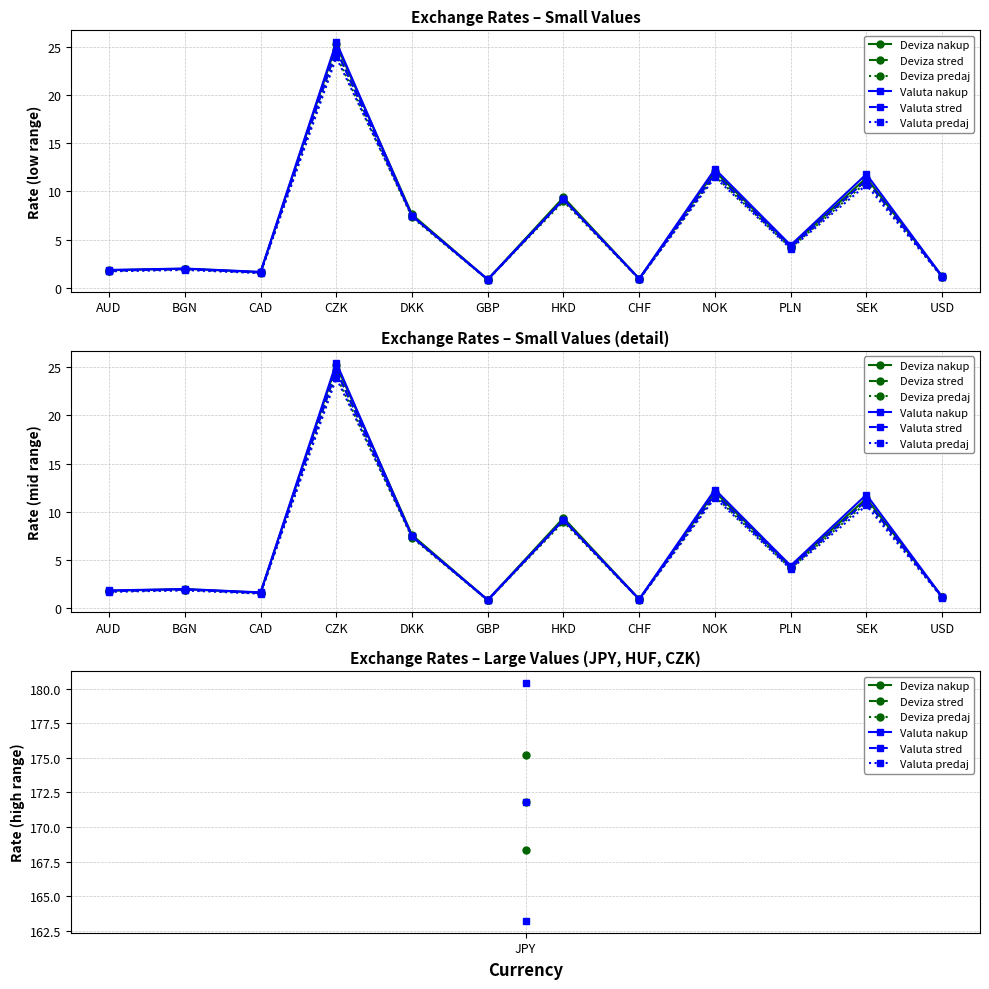

True or false: Valuta predaj has a value of 1.9 at BGN.

True